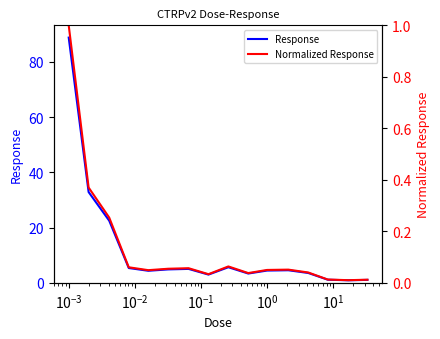

What is the lowest value of the Response series?

0.9